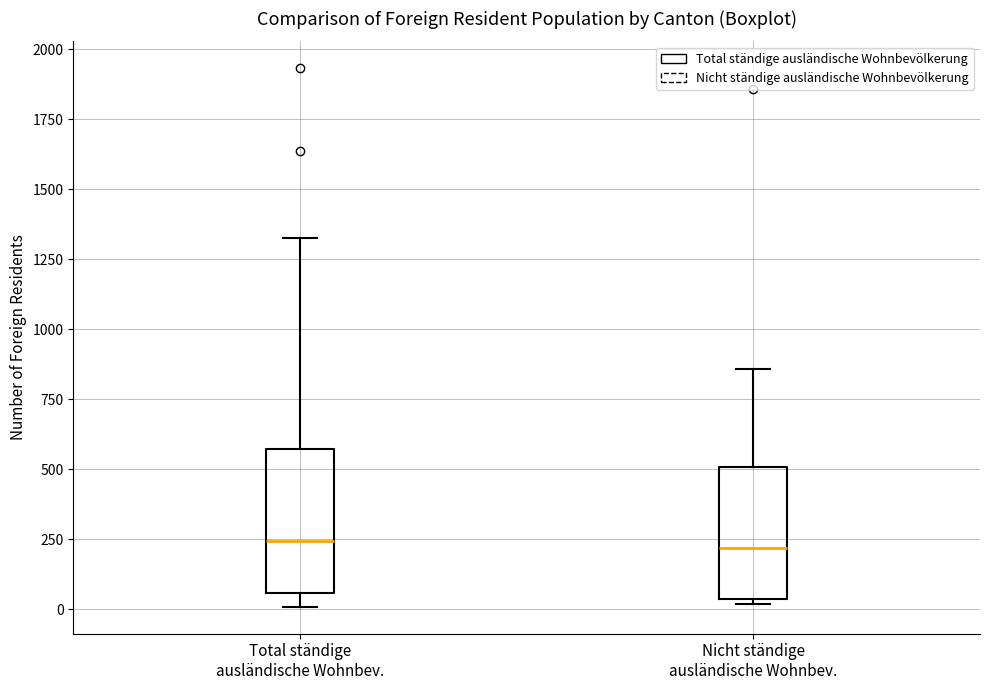

Reading left to right, read every box against the y-axis: the position of its median line, the range the box covers, and the ends of its whiskers. The values are not printed on the chart, so give them approximately, as read against the axis.

Total ständige ausländische Wohnbev.: median 250, box 50 to 550, whiskers 0 to 1350
Nicht ständige ausländische Wohnbev.: median 200, box 50 to 500, whiskers 0 to 850